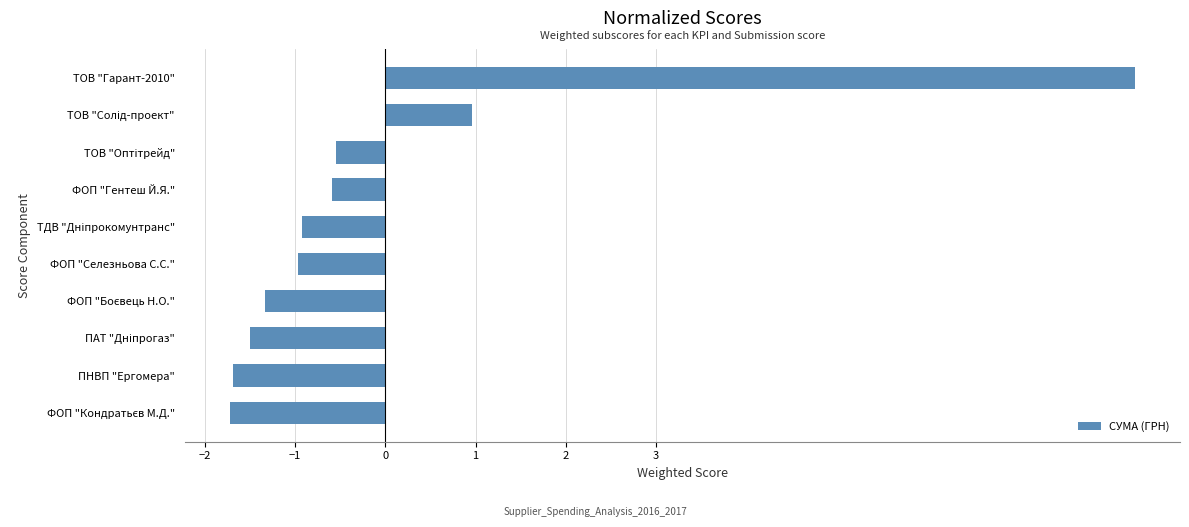

What is the value of the 9th bar from the top?

-1.7